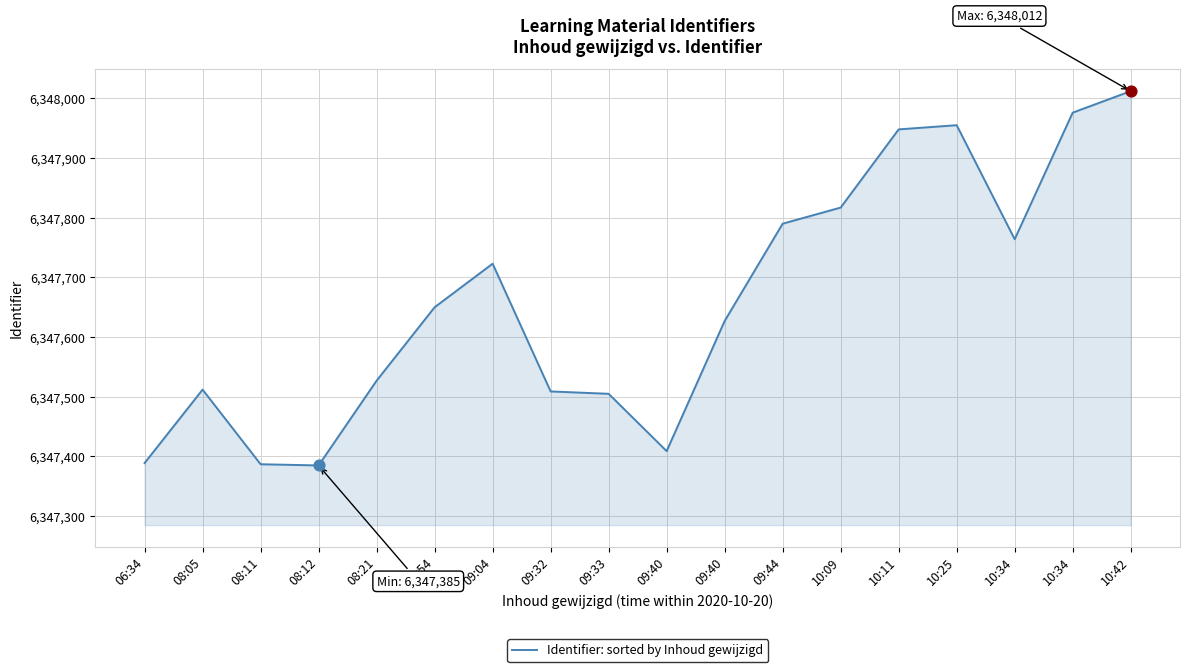

What is the change in value from 08:11 to 10:25?

+568